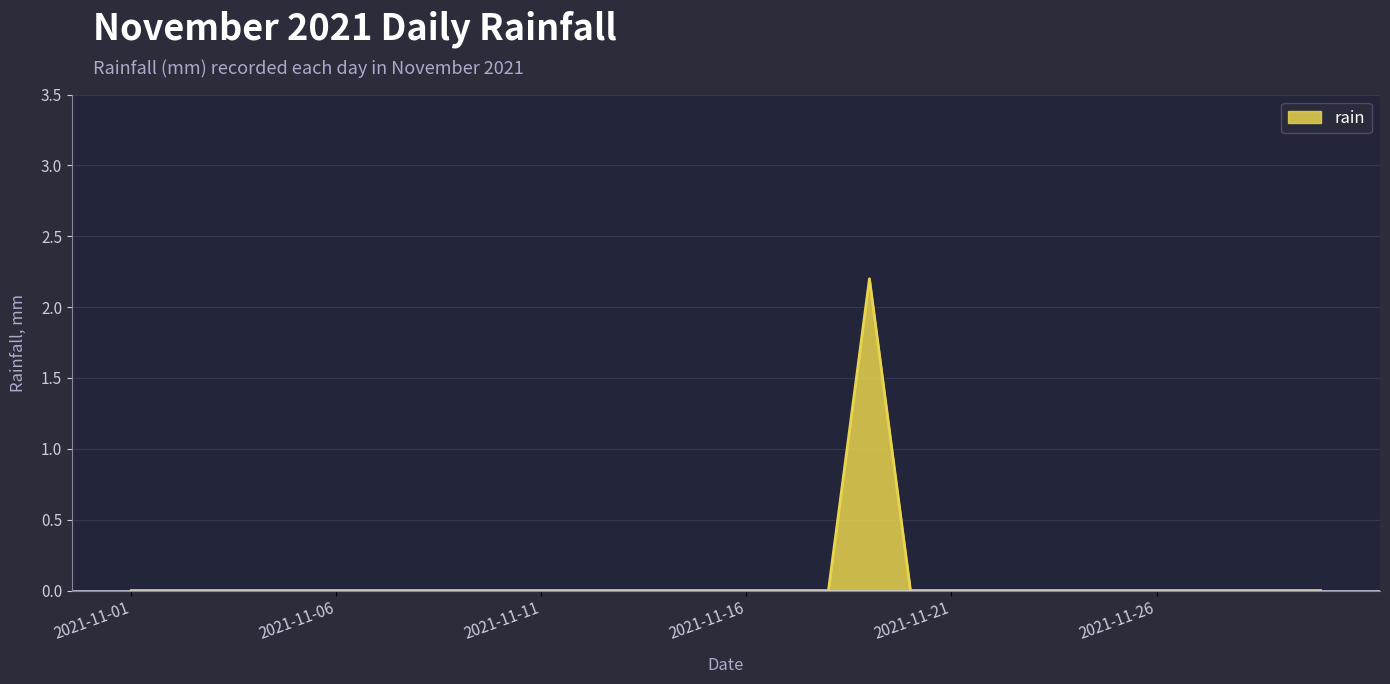

Reading left to right, transcribe all the data shown in this chart.

0.0	0.0	0.0	0.0	0.0	0.0	0.0	0.0	0.0	0.0	0.0	0.0	0.0	0.0	0.0	0.0	0.0	0.0	2.2	0.0	0.0	0.0	0.0	0.0	0.0	0.0	0.0	0.0	0.0	0.0